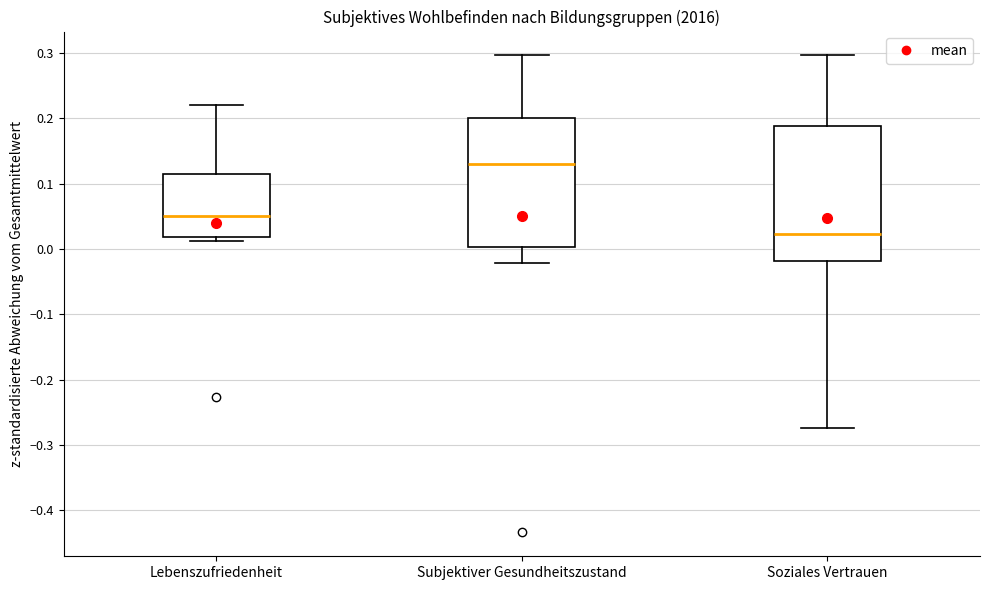

Reading left to right, transcribe this box plot: for each box, give where its median line is, the range the box spans, and where its two whiskers end, as read against the y-axis. The values are not printed on the chart, so give them approximately, as read against the axis.

Lebenszufriedenheit: median 0.05, box 0.02 to 0.11, whiskers 0.01 to 0.22
Subjektiver Gesundheitszustand: median 0.13, box 0.00 to 0.20, whiskers -0.02 to 0.30
Soziales Vertrauen: median 0.02, box -0.02 to 0.19, whiskers -0.27 to 0.30